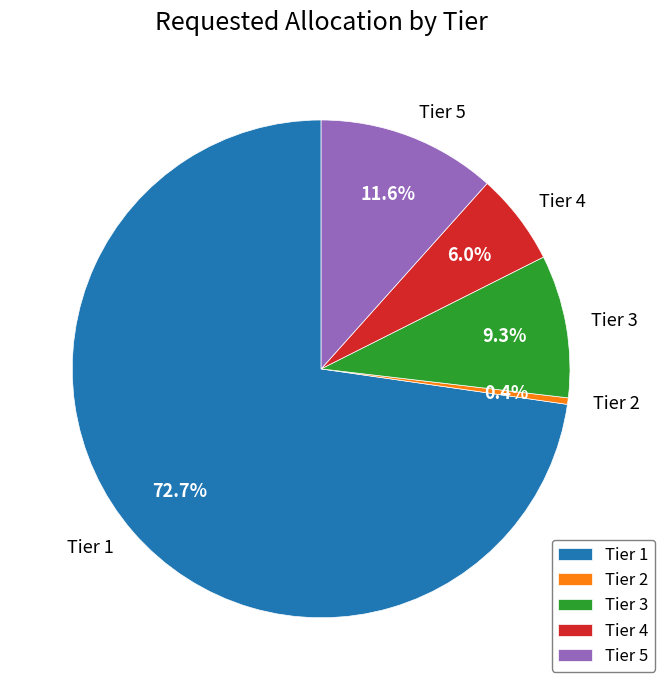

What percentage is the Tier 3 slice, to the nearest percent?

9%